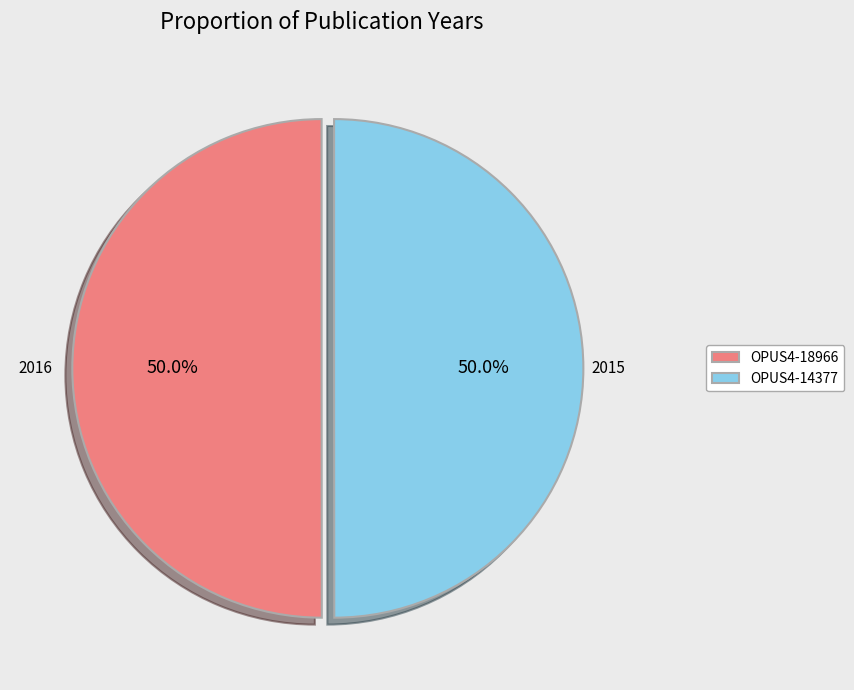

What percentage do OPUS4-14377 and OPUS4-18966 together represent?

100.0%